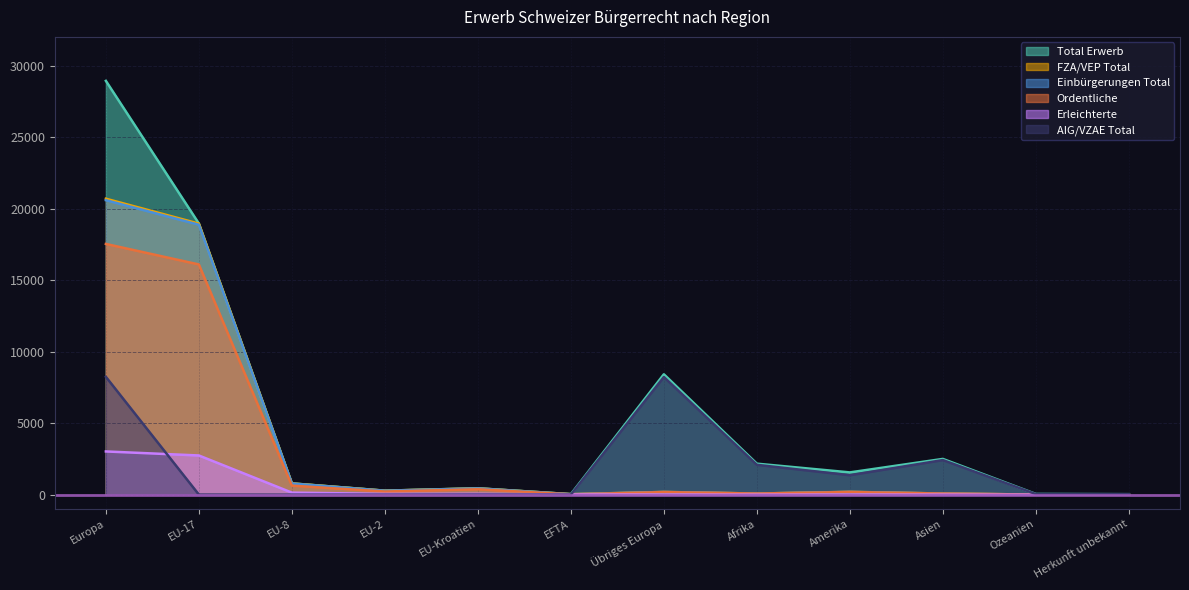

True or false: Total Erwerb has more than 2 interior local peaks.

True